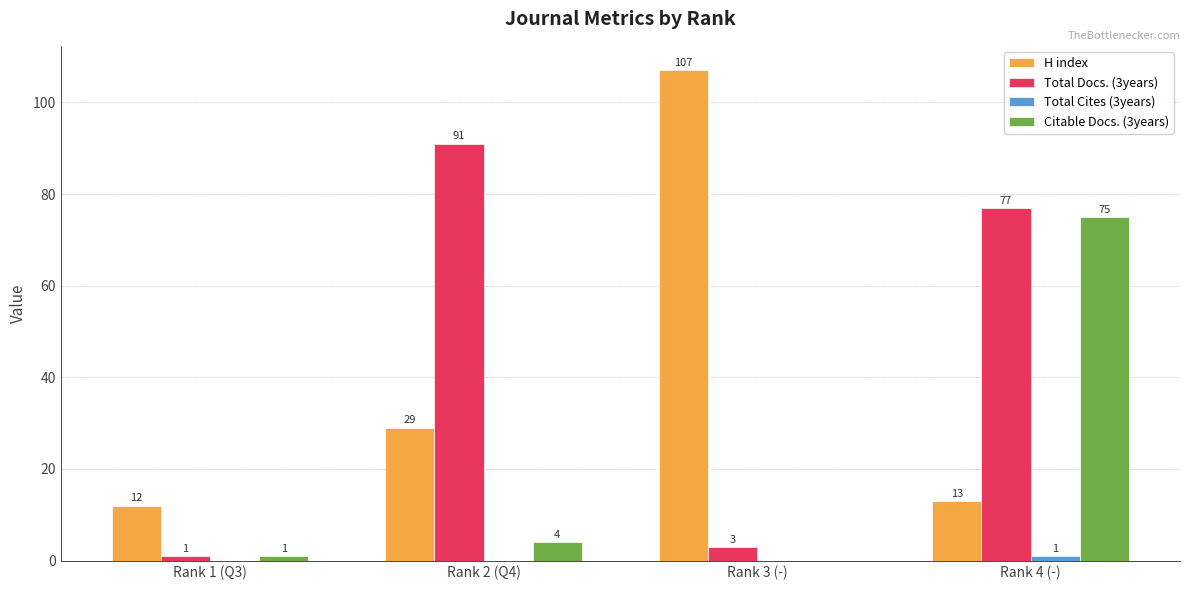

Which series has the largest total across all categories?

Total Docs. (3years)